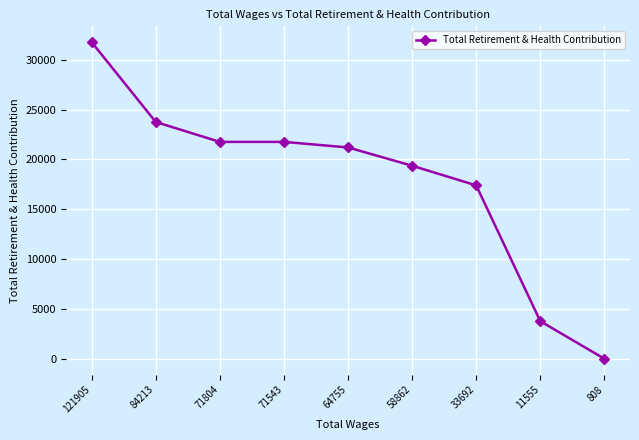

Read the value at 71804.

21765